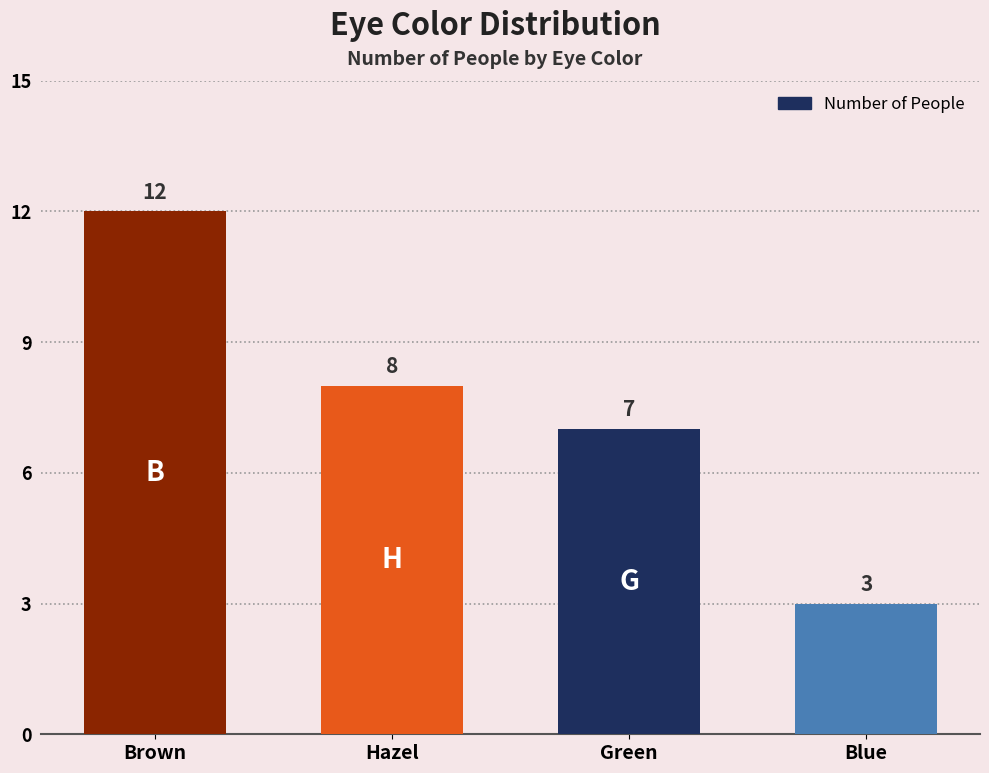

Count the values in the range 7 to 12.

3